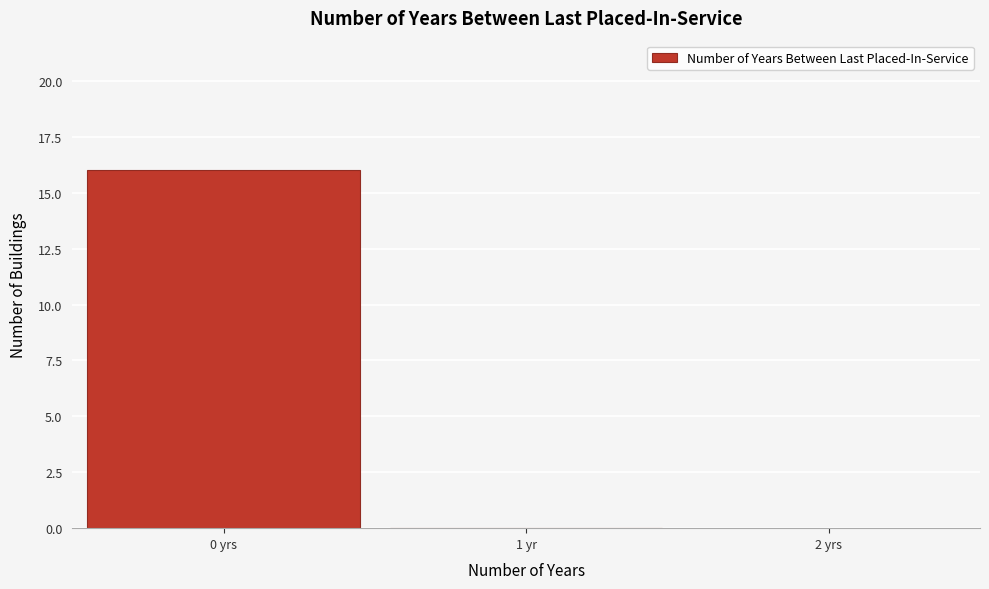

Reading left to right, what are all the values shown in this chart?

0 yrs=16	1 yr=0